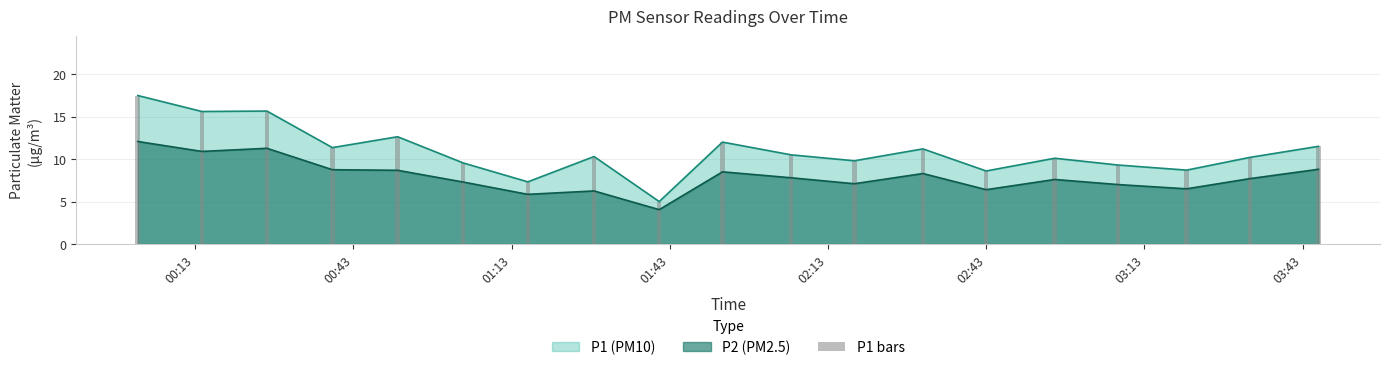

What is the value of the 16th bar from the left?

9.3